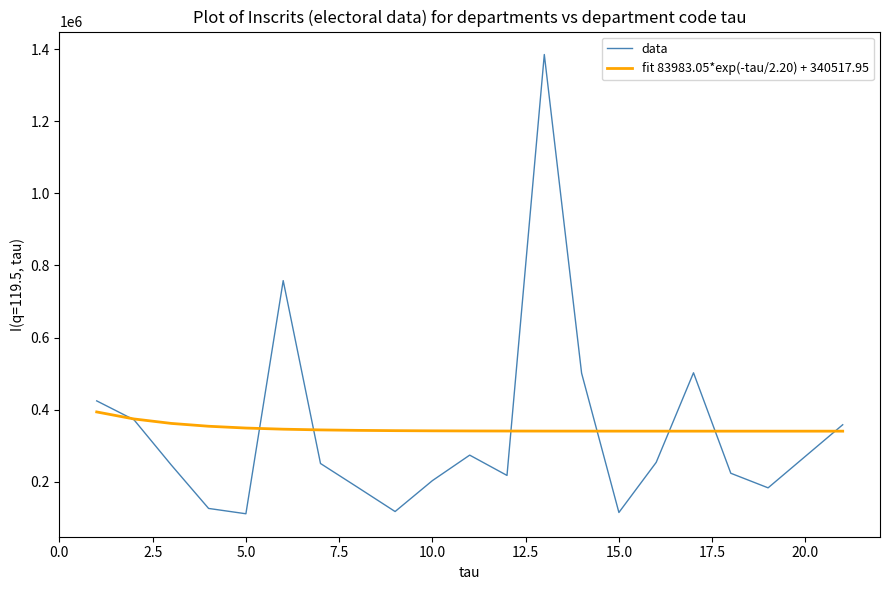

Which series has the largest range (max minus min)?

data